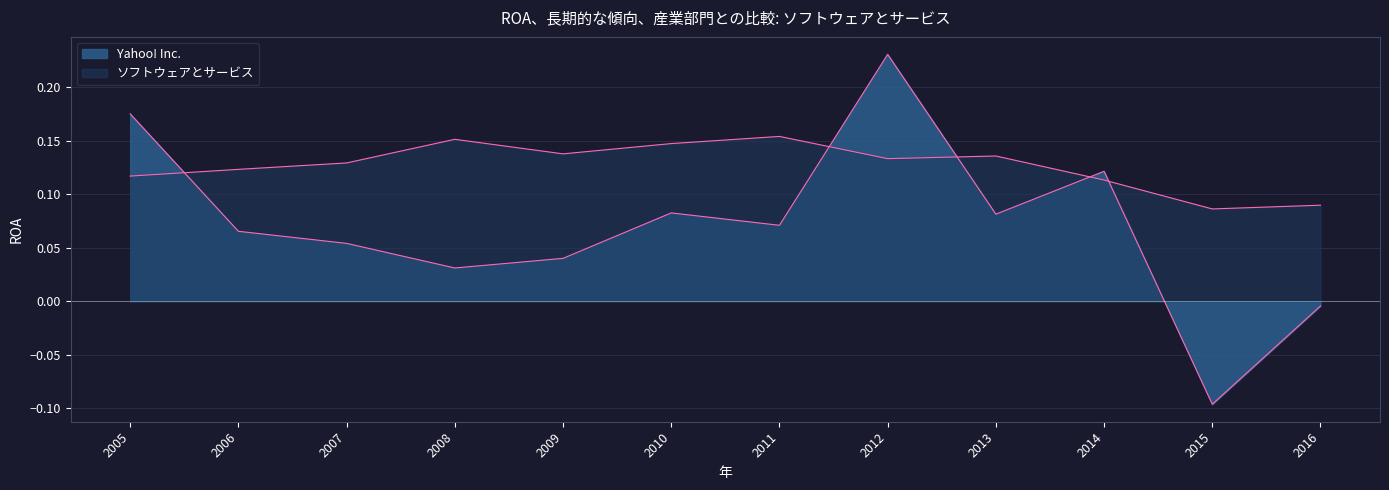

What is the maximum value for ソフトウェアとサービス?

0.2